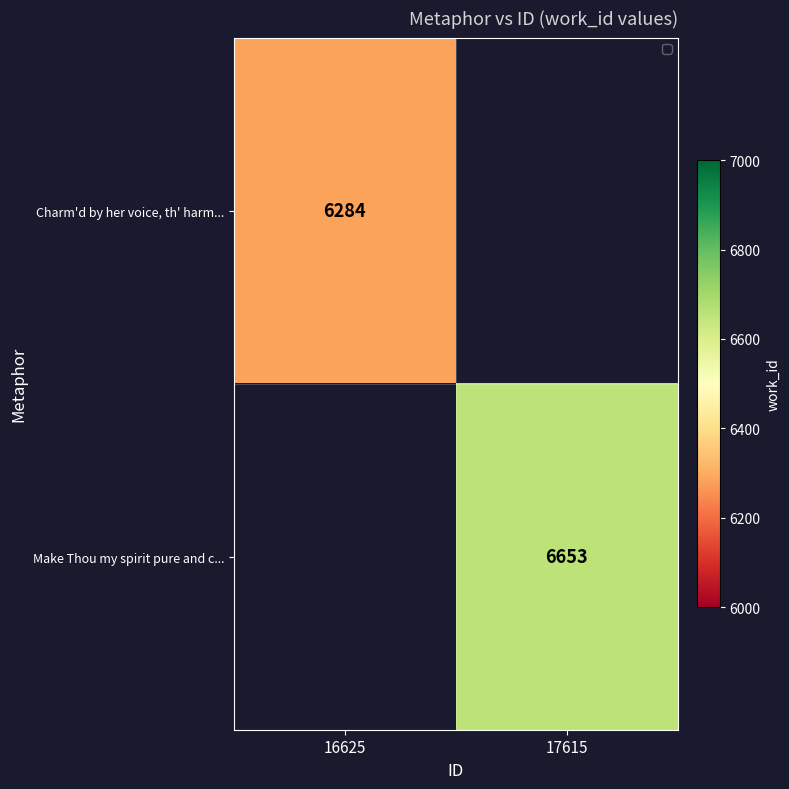

True or false: Charm'd by her voice, th' harm... has a value of 6284 at 16625.

True